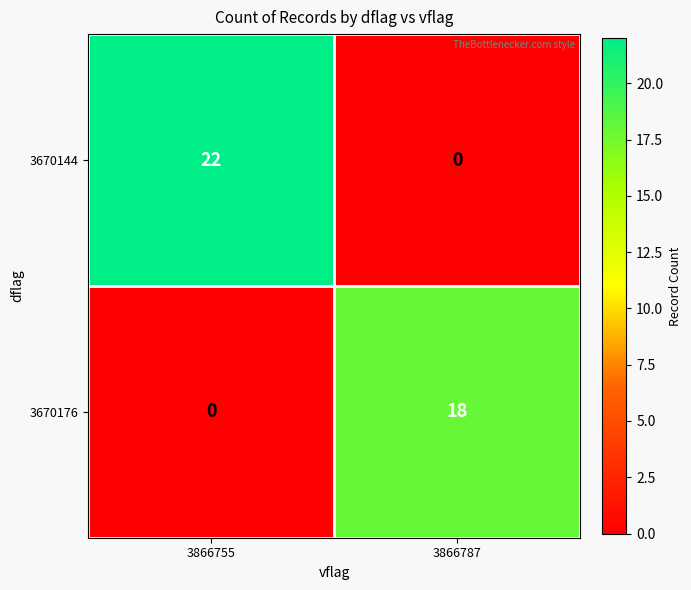

Reading left to right, what are all the values shown in this chart?

3670144: 22	0
3670176: 0	18